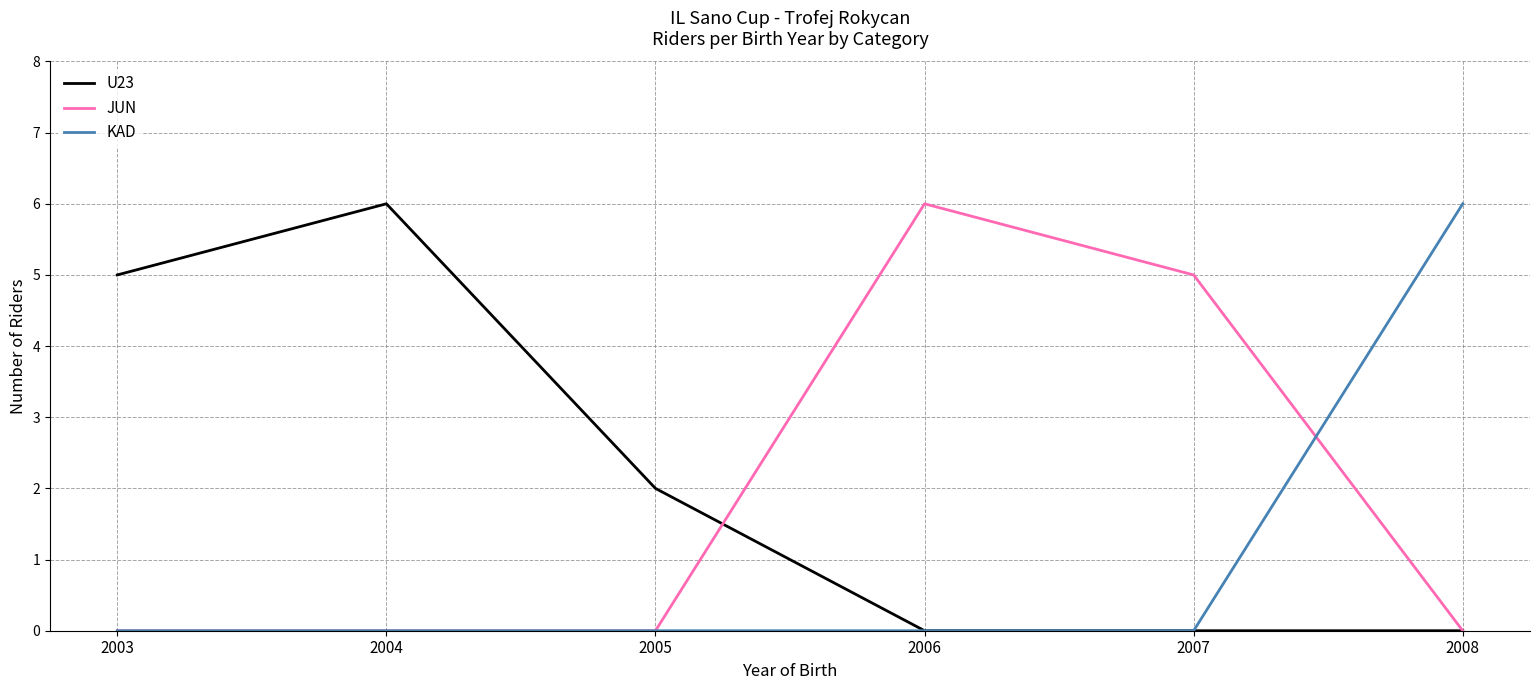

At which label does U23 first exceed 2?

2003